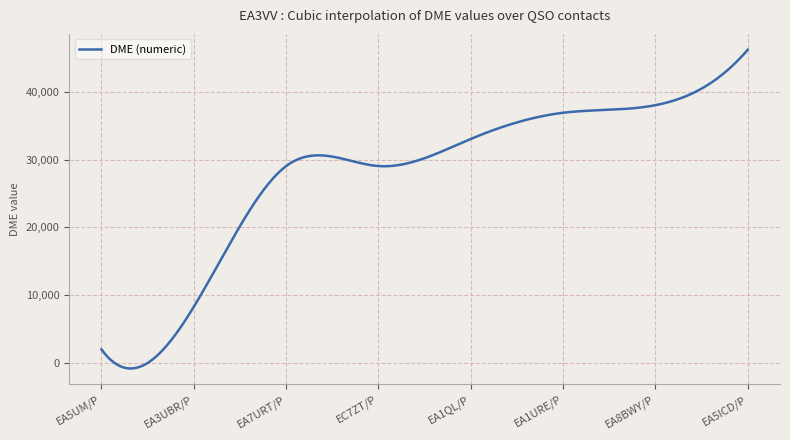

Does the chart display data point markers on the line(s)?

No